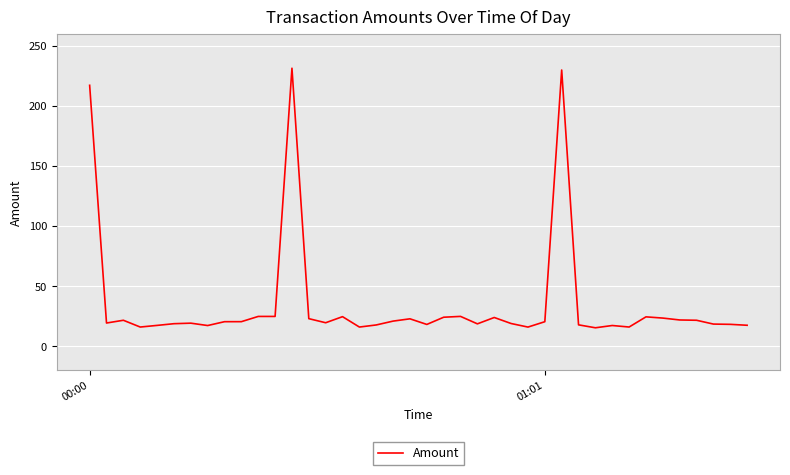

What is the maximum value shown in the chart?

231.2